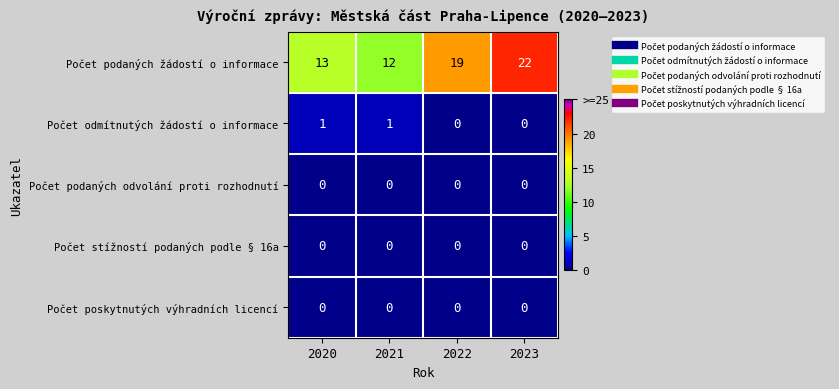

What is the spread (max minus min) of values at 2020?

13